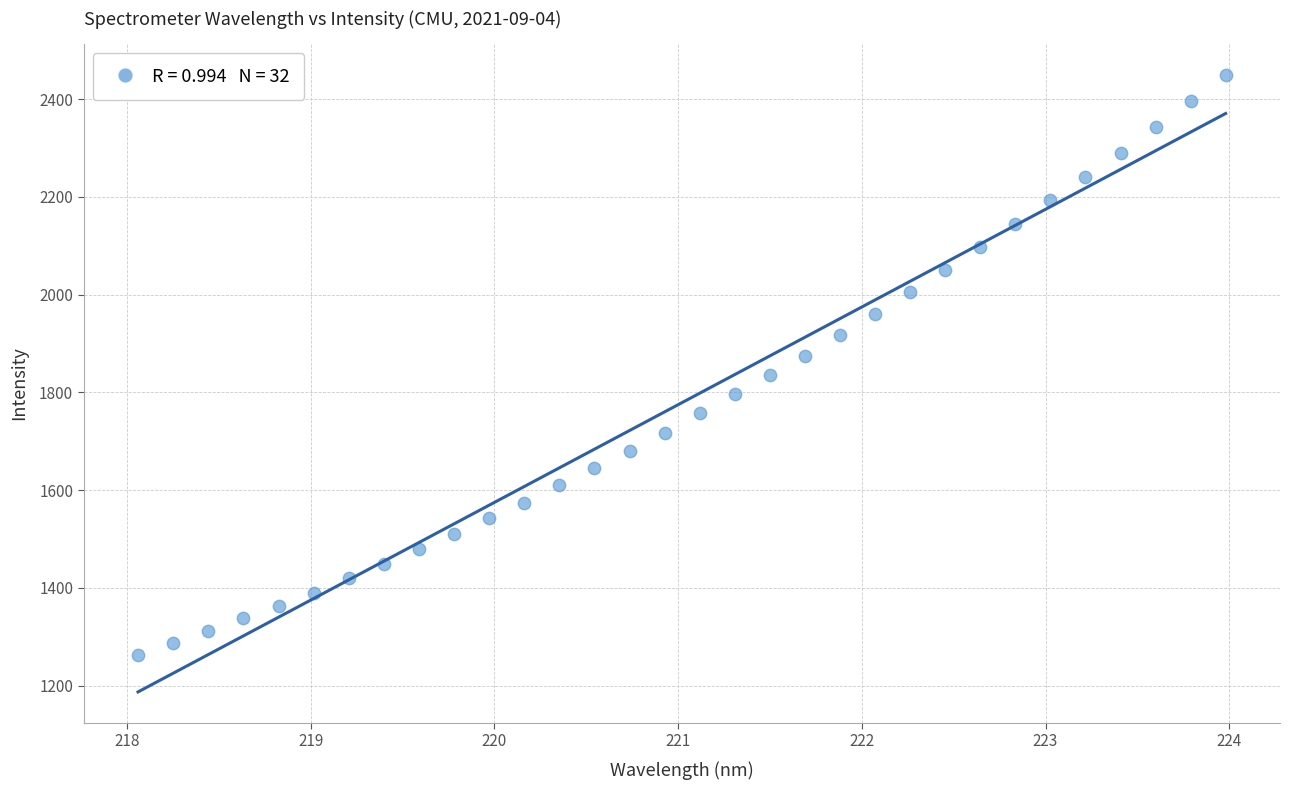

What is the range of Y values (max minus min)?

1186.8